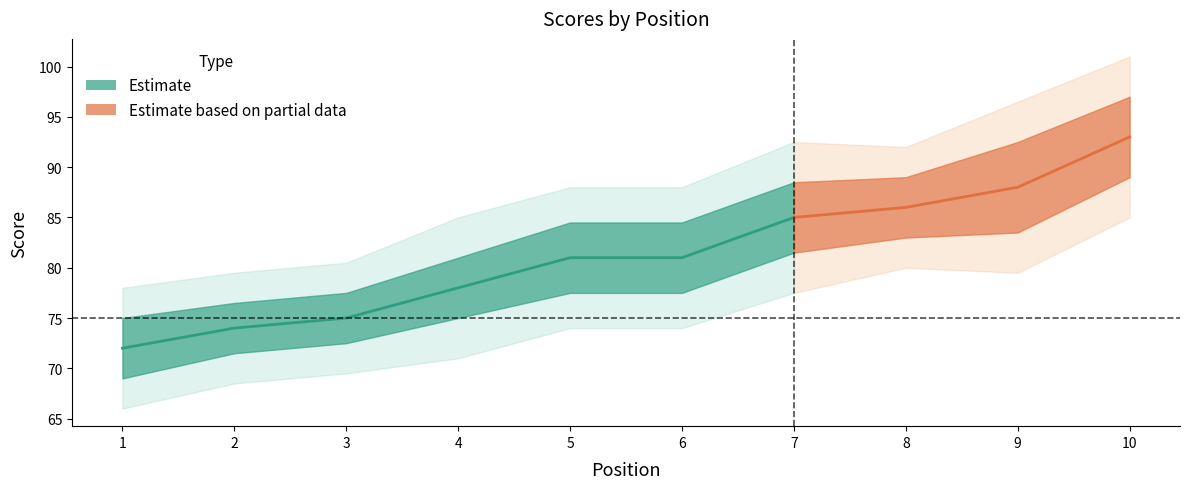

Does the chart have visible grid lines?

No